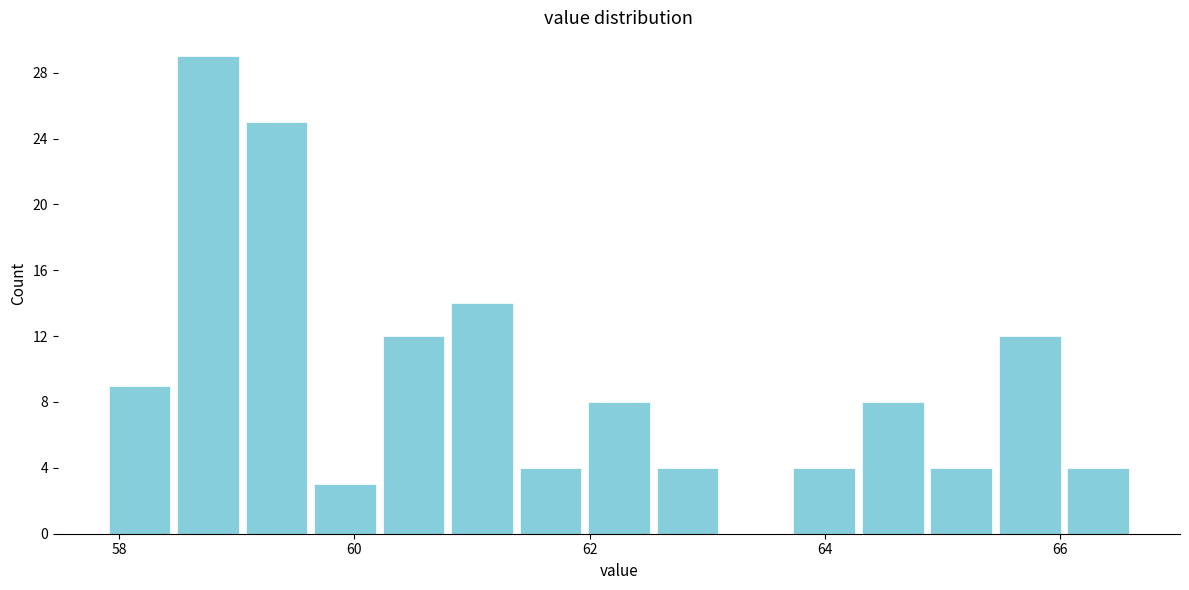

Around what value on the x-axis is the tallest bar? Give the approximate position of its centre, as read against the axis.

58.8